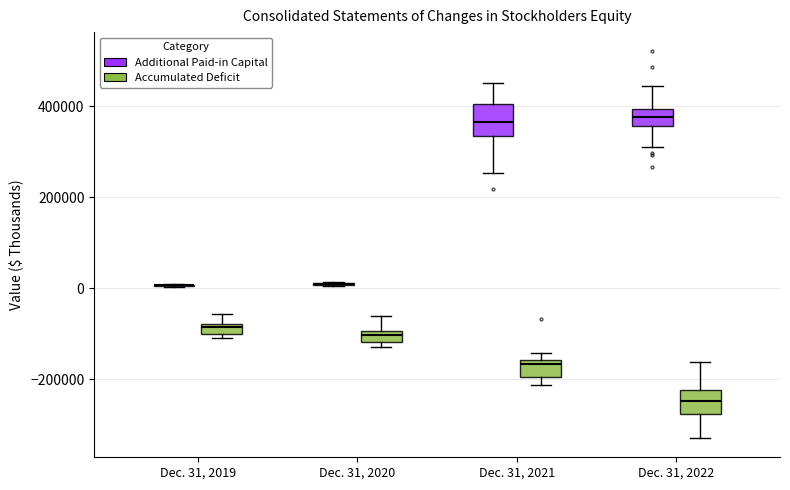

Where is the lower edge of the box for Dec. 31, 2021 (Accumulated Deficit) on the y-axis? The values are not printed on the chart, so give them approximately, as read against the axis.

-200000